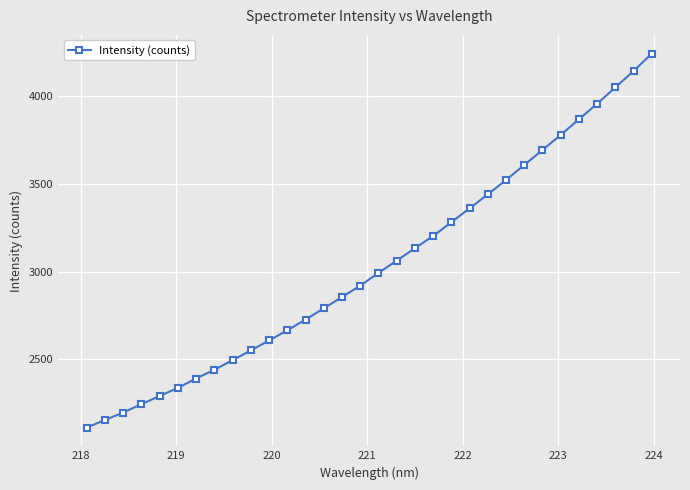

What is the value of the 4th point from the left?

2245.0